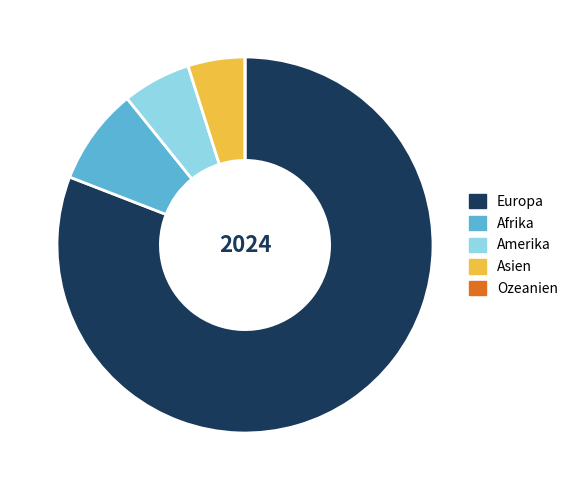

Is it true that Afrika is 17% of the pie?

False